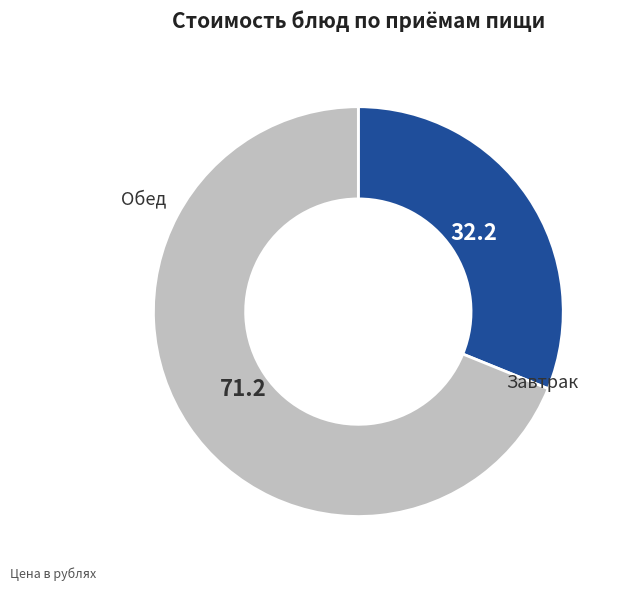

Is there any slice that represents more than half of the pie?

Yes